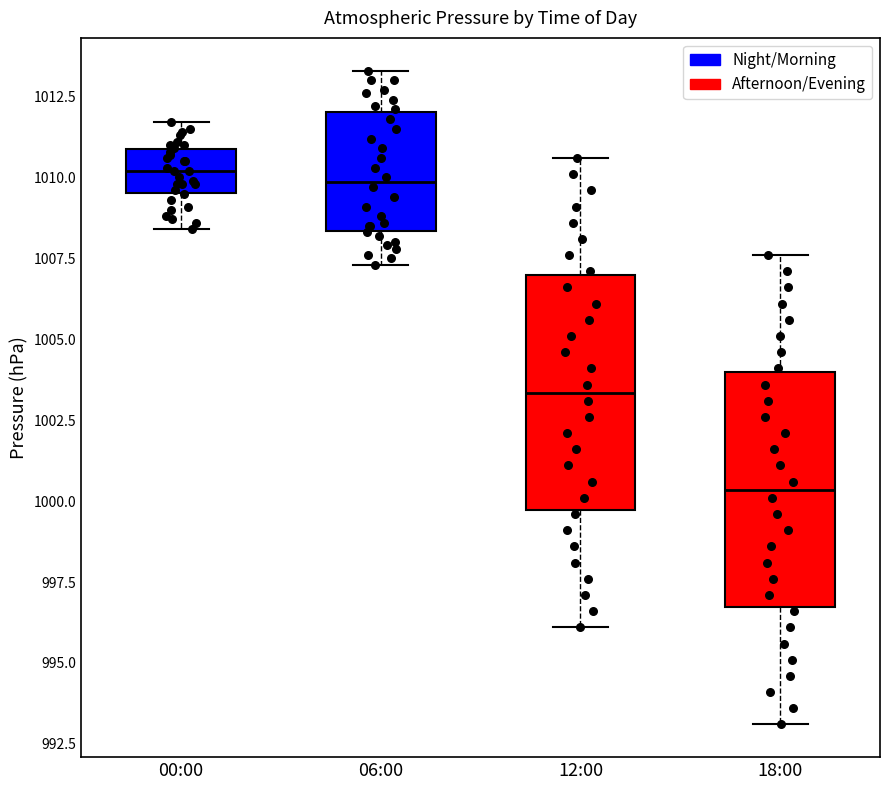

Reading left to right, read every box against the y-axis: the position of its median line, the range the box covers, and the ends of its whiskers. The values are not printed on the chart, so give them approximately, as read against the axis.

00:00: median 1010.0, box 1009.5 to 1011.0, whiskers 1008.5 to 1011.5
06:00: median 1010.0, box 1008.5 to 1012.0, whiskers 1007.5 to 1013.5
12:00: median 1003.5, box 999.5 to 1007.0, whiskers 996.0 to 1010.5
18:00: median 1000.5, box 996.5 to 1004.0, whiskers 993.0 to 1007.5